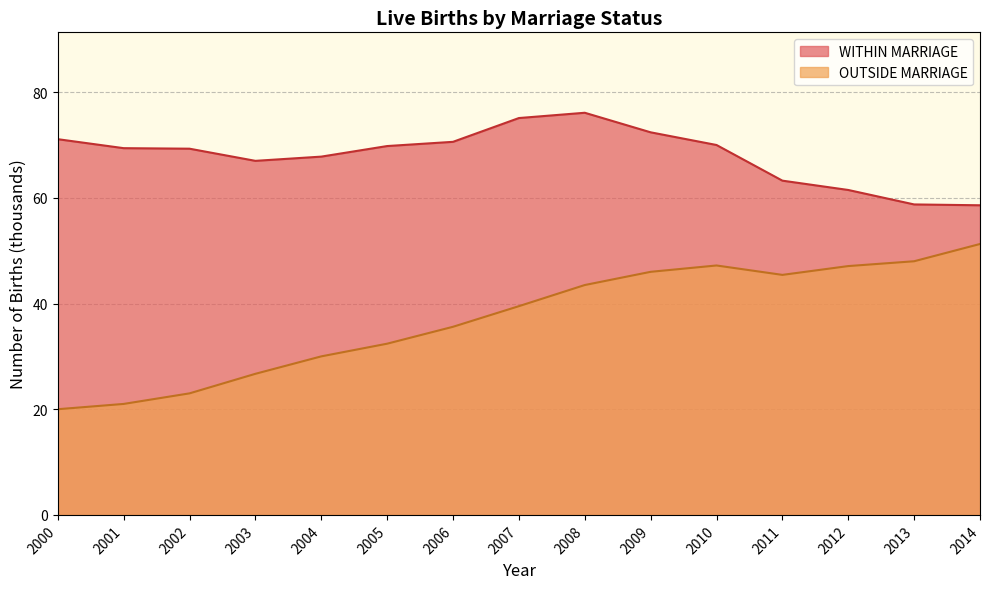

Where does the WITHIN MARRIAGE series first go above 69?

2000